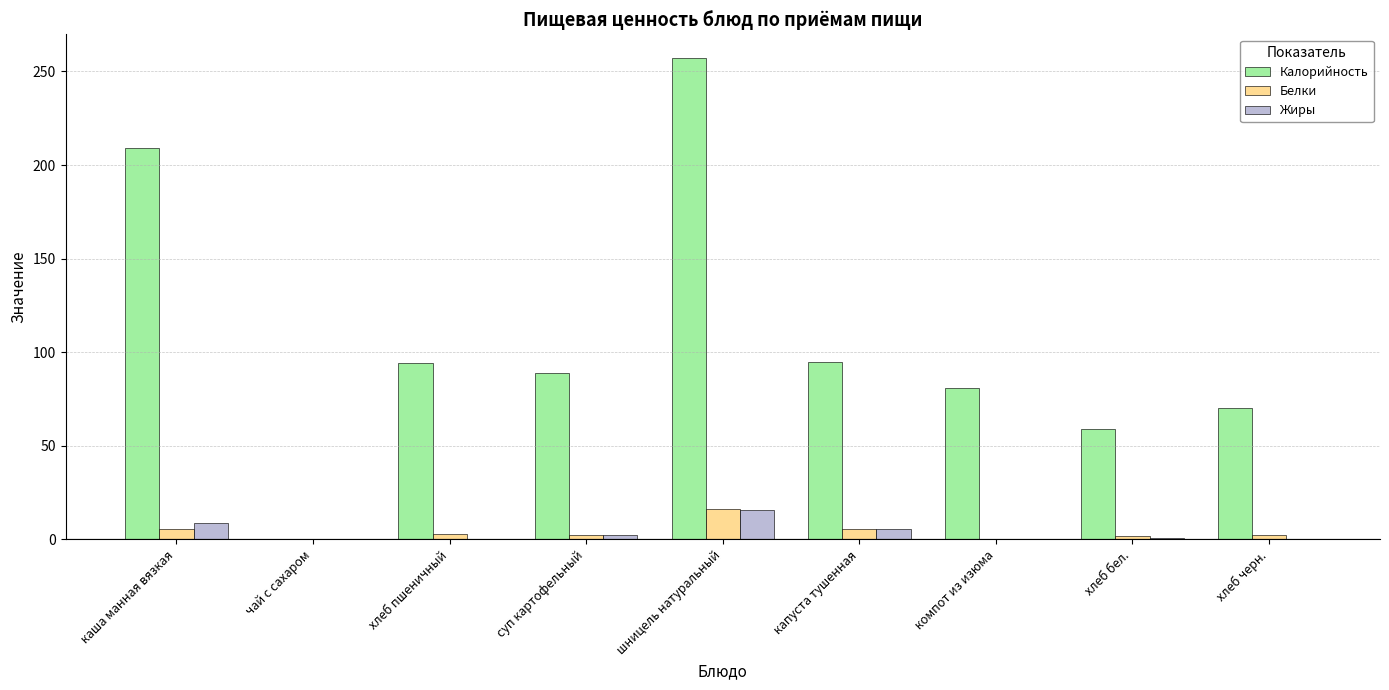

Does the chart contain stacked bars?

No